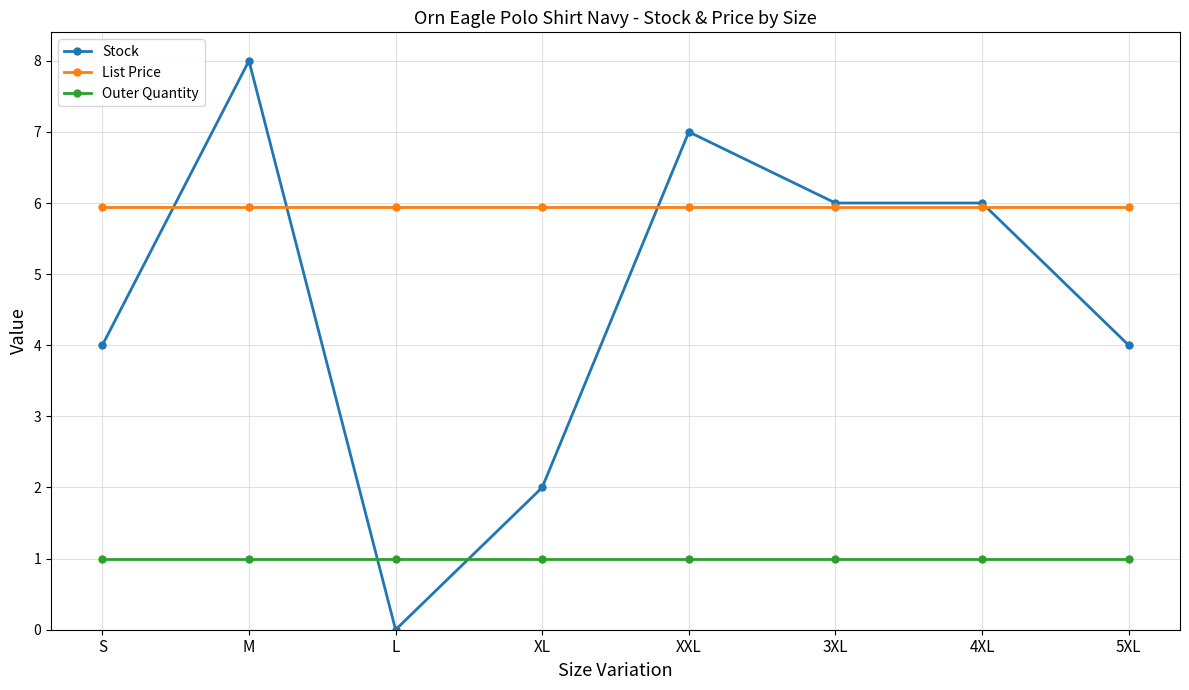

Which series has the largest total across all categories?

List Price